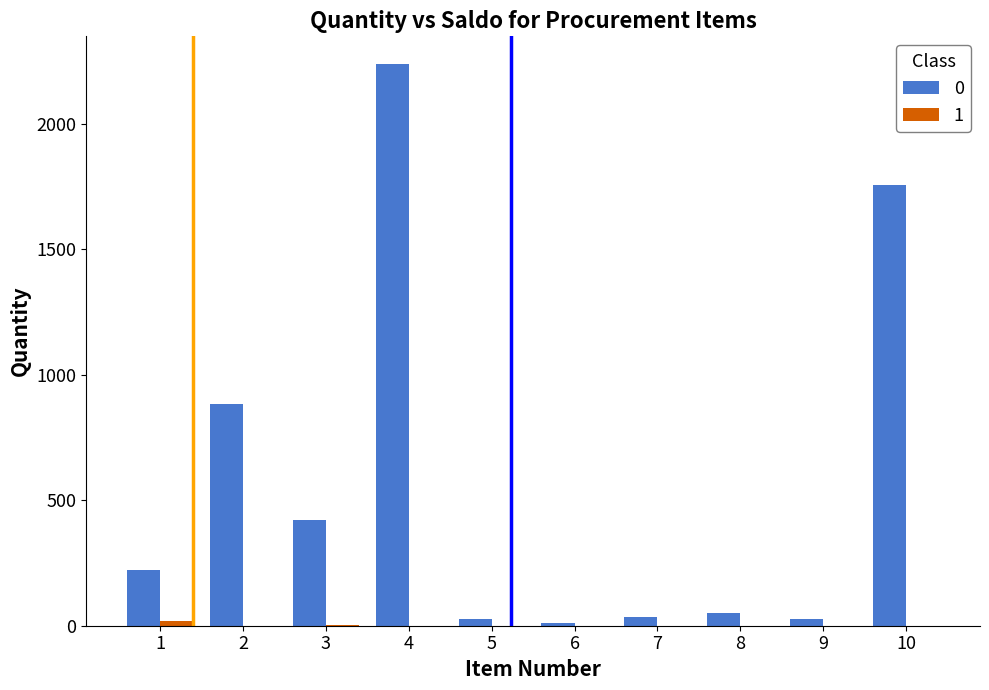

How many series are shown in this chart?

2